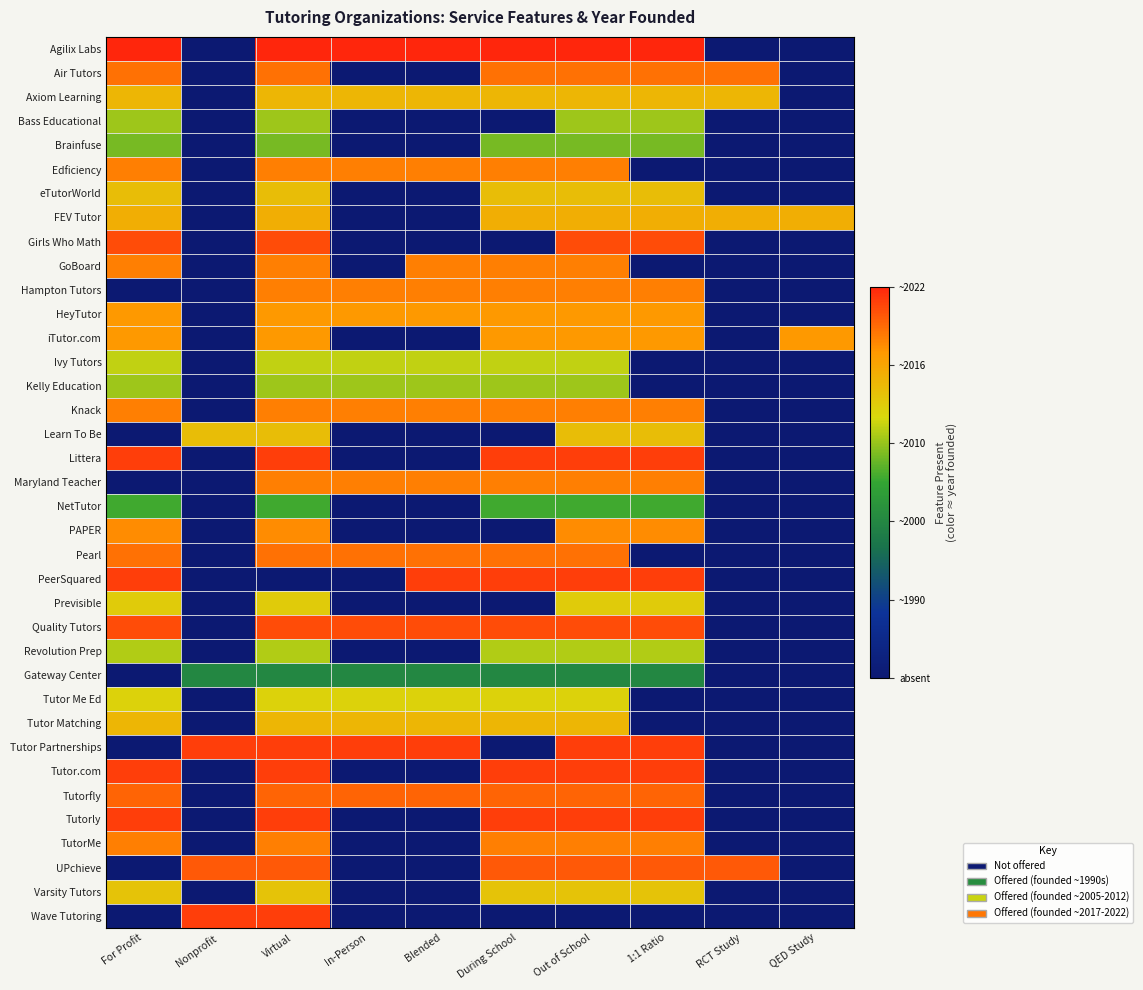

Which category has the highest value across all series?

For Profit